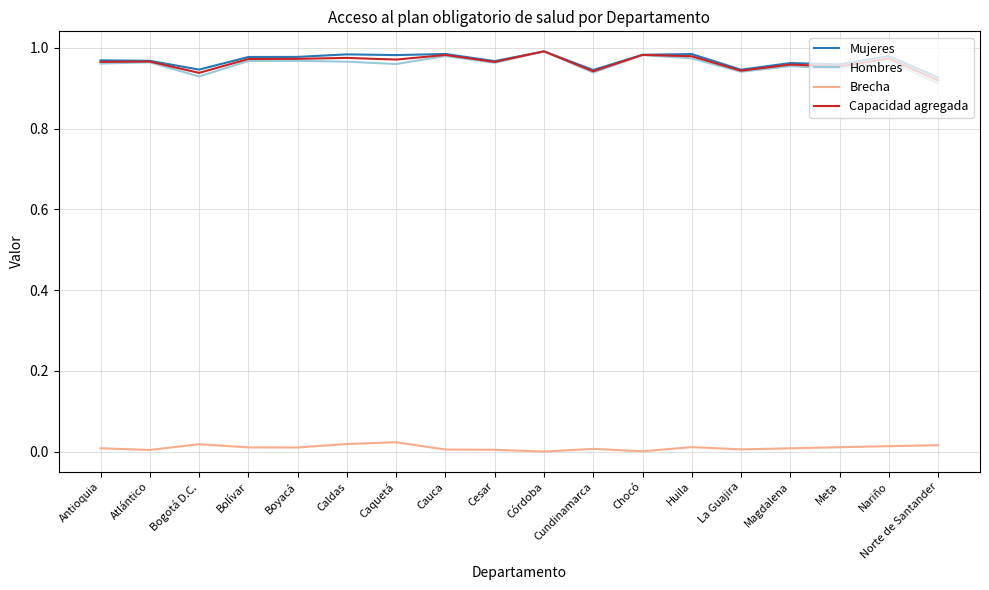

True or false: Hombres and Brecha intersect in this chart.

False